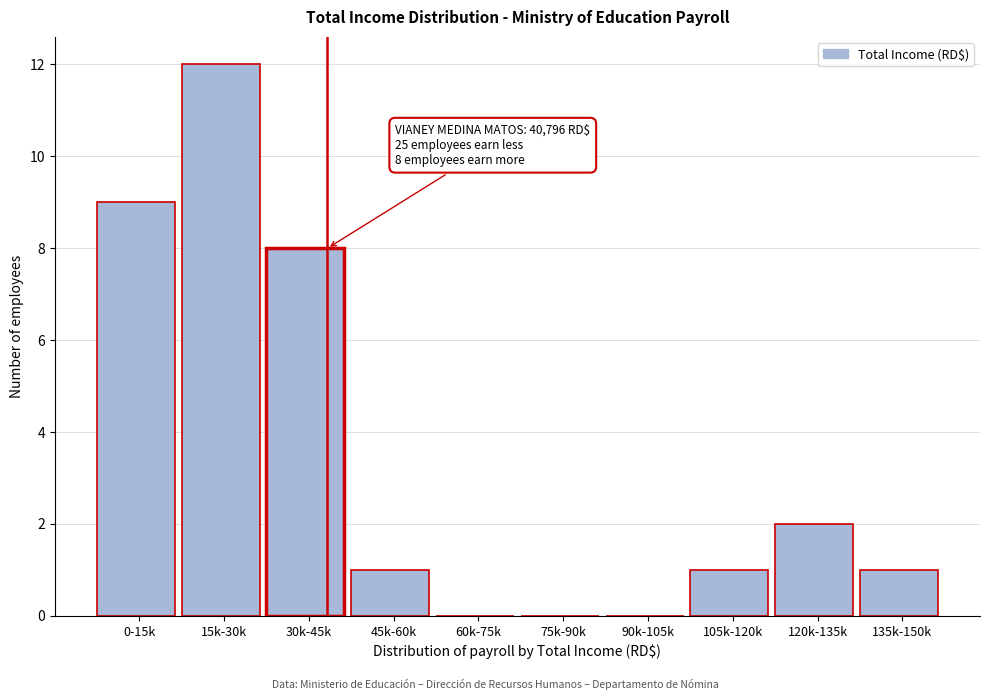

Reading right to left, transcribe all the data shown in this chart.

135k-150k=1	120k-135k=2	105k-120k=1	90k-105k=0	75k-90k=0	60k-75k=0	45k-60k=1	30k-45k=8	15k-30k=12	0-15k=9